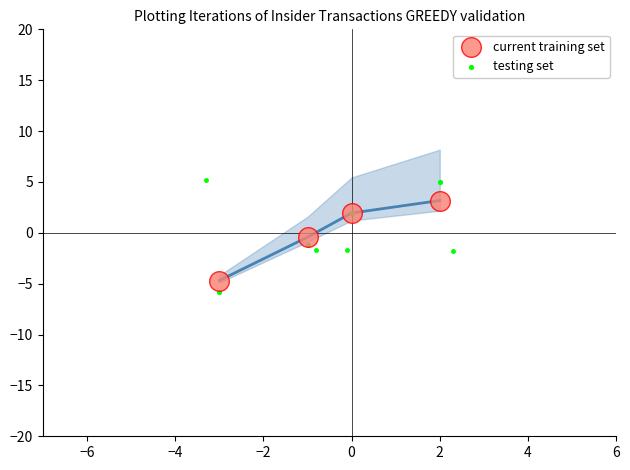

True or false: current training set has more than 0 points higher than both neighbors.

False